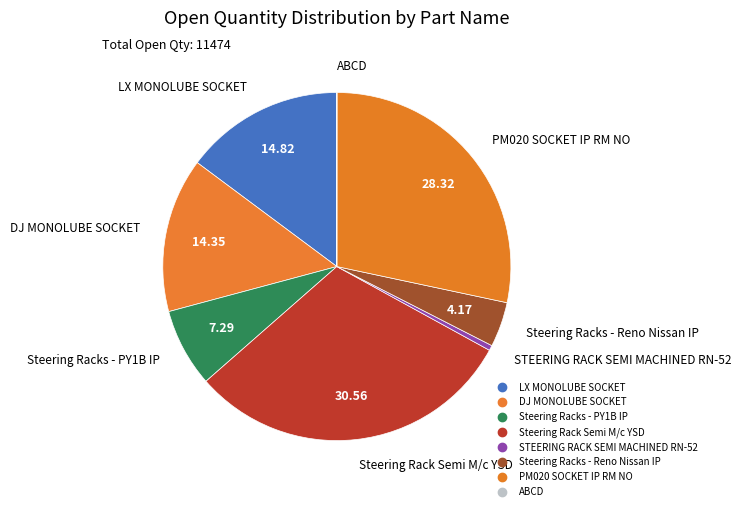

How many slices are in this pie chart?

8